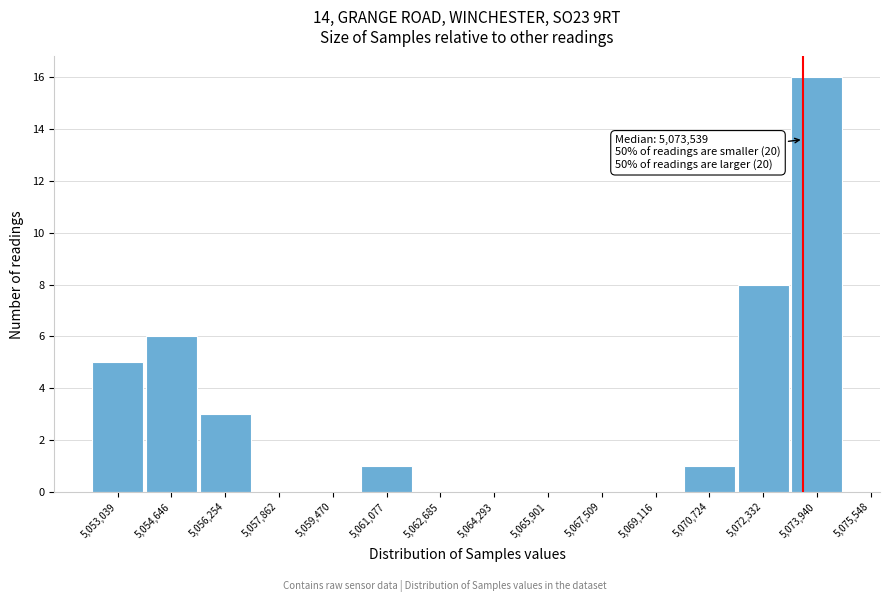

Reading left to right, list all the values displayed in this chart.

5,053,039=5	5,054,646=6	5,056,254=3	5,057,862=0	5,059,470=0	5,061,077=1	5,062,685=0	5,064,293=0	5,065,901=0	5,067,509=0	5,069,116=0	5,070,724=1	5,072,332=8	5,073,940=16